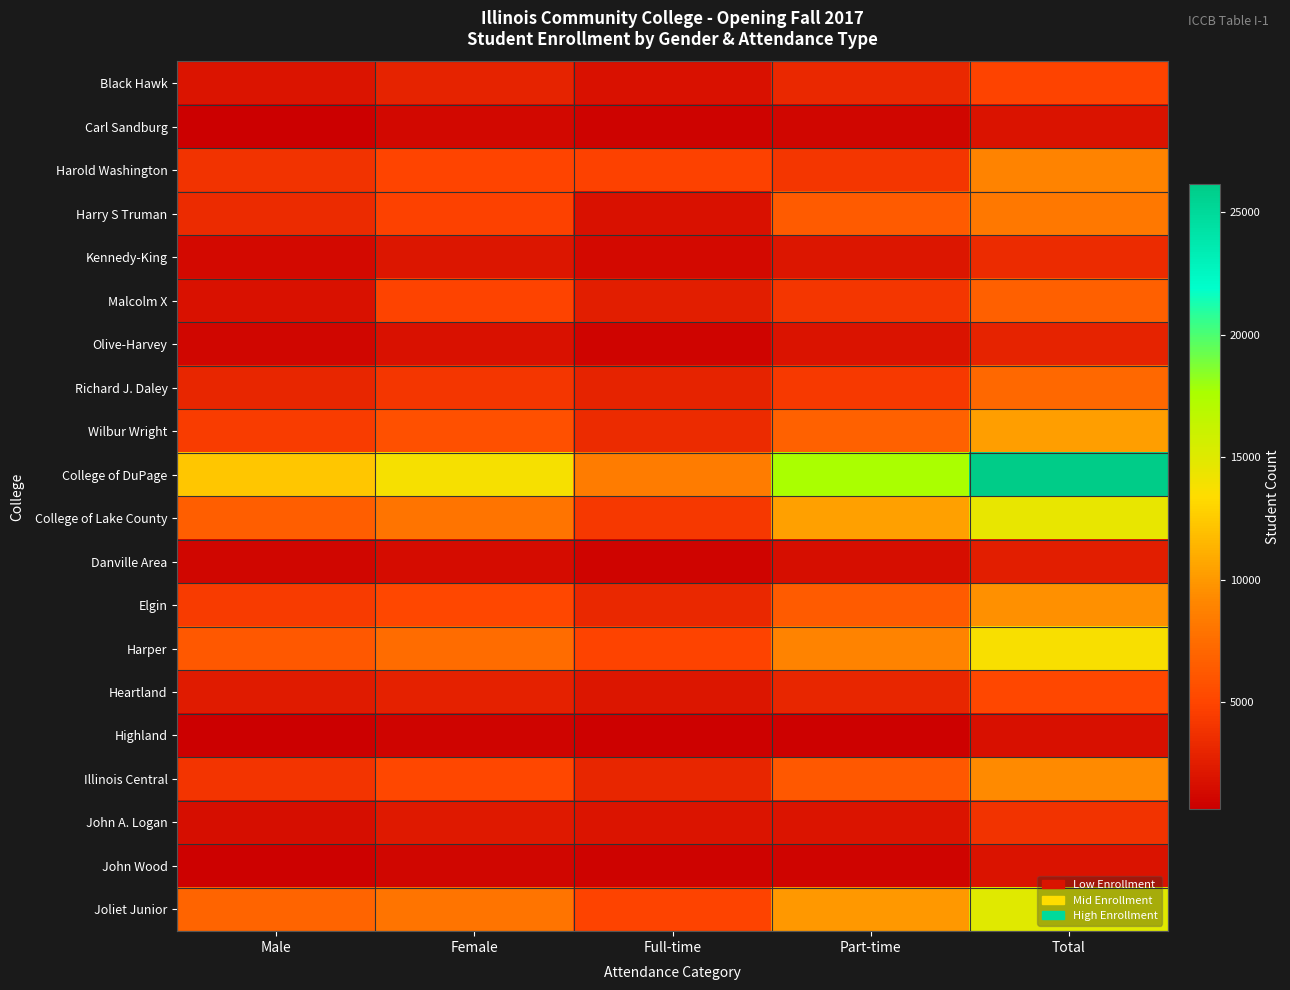

Reading left to right, transcribe all the data shown in this chart.

Black Hawk: Male=2004	Female=2922	Full-time=1753	Part-time=3173	Total=4926
Carl Sandburg: Male=712	Female=1235	Full-time=883	Part-time=1064	Total=1947
Harold Washington: Male=3872	Female=4997	Full-time=4825	Part-time=4044	Total=8869
Harry S Truman: Male=3414	Female=4772	Full-time=1760	Part-time=6426	Total=8186
Kennedy-King: Male=1316	Female=2079	Full-time=1317	Part-time=2078	Total=3395
Malcolm X: Male=1776	Female=4937	Full-time=2641	Part-time=4072	Total=6713
Olive-Harvey: Male=1069	Female=1813	Full-time=1013	Part-time=1869	Total=2882
Richard J. Daley: Male=3078	Female=4104	Full-time=2913	Part-time=4269	Total=7182
Wilbur Wright: Male=4513	Female=5714	Full-time=3416	Part-time=6811	Total=10227
College of DuPage: Male=12276	Female=13889	Full-time=8510	Part-time=17655	Total=26165
College of Lake County: Male=6619	Female=7971	Full-time=4222	Part-time=10368	Total=14590
Danville Area: Male=1142	Female=1503	Full-time=1013	Part-time=1632	Total=2645
Elgin: Male=4438	Female=5161	Full-time=3215	Part-time=6384	Total=9599
Harper: Male=6226	Female=7523	Full-time=4882	Part-time=8867	Total=13749
Heartland: Male=2401	Female=2792	Full-time=2127	Part-time=3066	Total=5193
Highland: Male=652	Female=1026	Full-time=828	Part-time=850	Total=1678
Illinois Central: Male=4036	Female=5230	Full-time=3115	Part-time=6151	Total=9266
John A. Logan: Male=1605	Female=2328	Full-time=1948	Part-time=1985	Total=3933
John Wood: Male=796	Female=1100	Full-time=907	Part-time=989	Total=1896
Joliet Junior: Male=6948	Female=7962	Full-time=4924	Part-time=9986	Total=14910